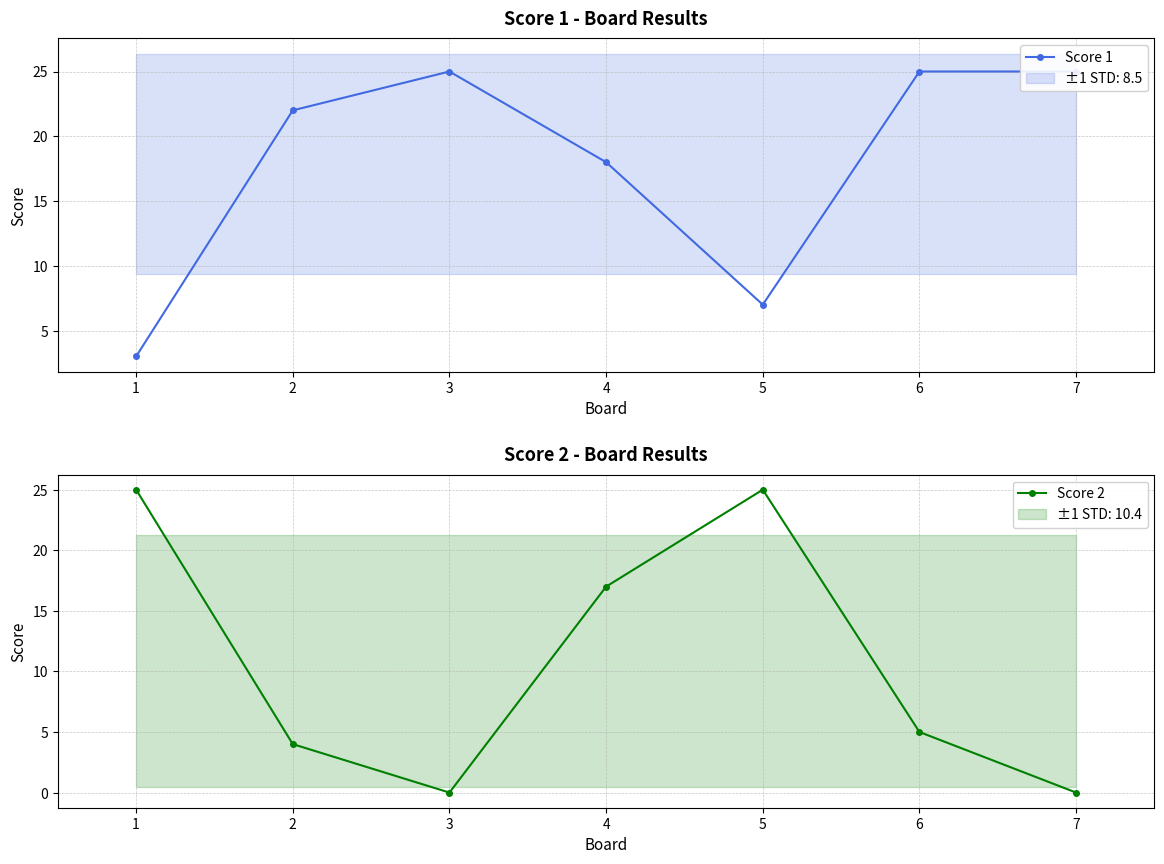

Where is the first local minimum for Score 2?

3